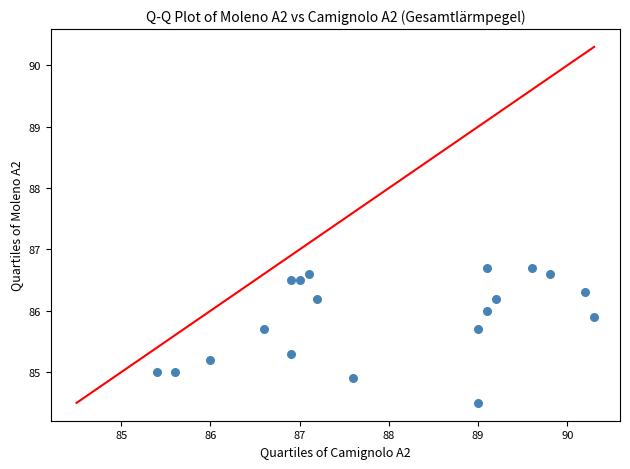

What is the range of X values (max minus min)?

4.9